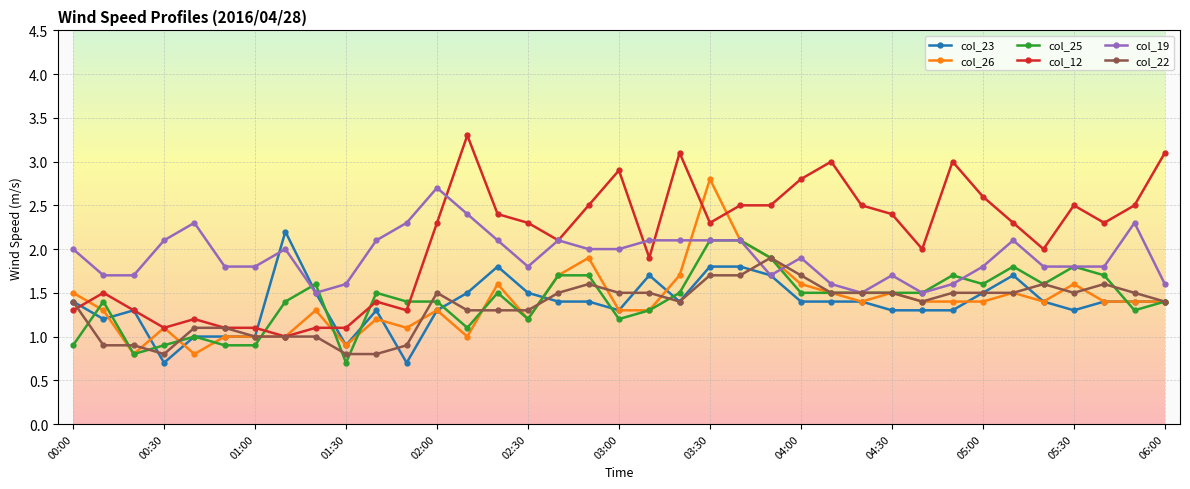

How many times do col_25 and col_12 cross each other?

4